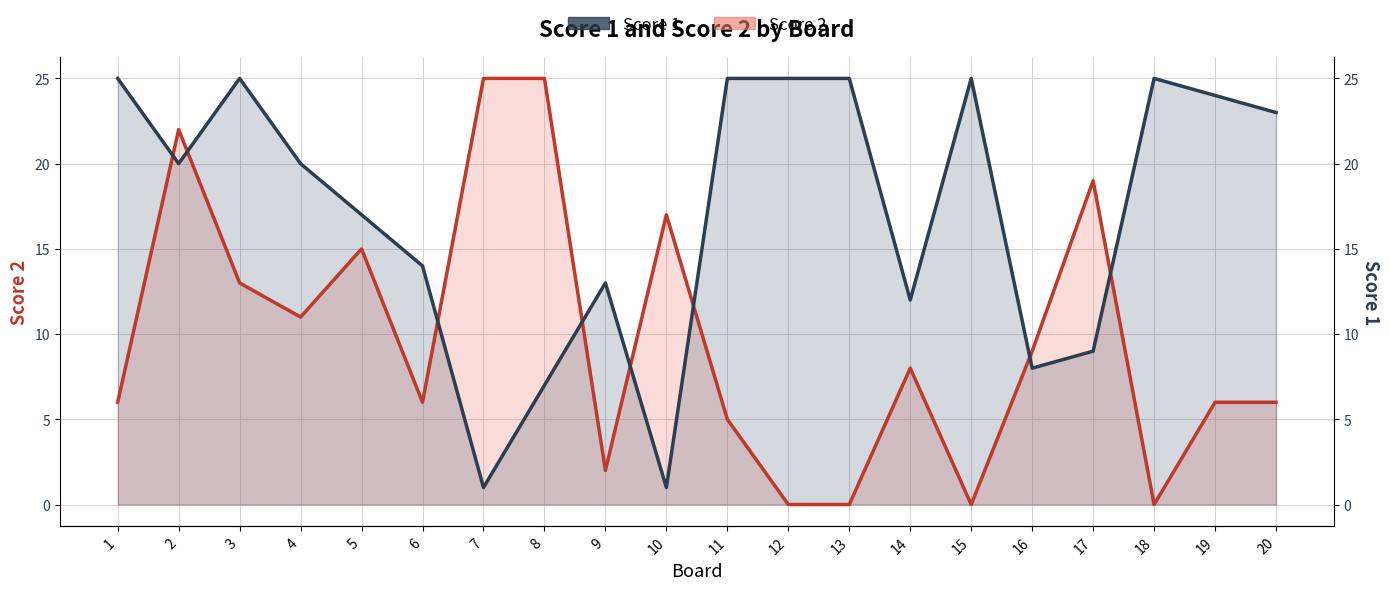

What is the value of the Score 2 point at the 4th from the left?

11